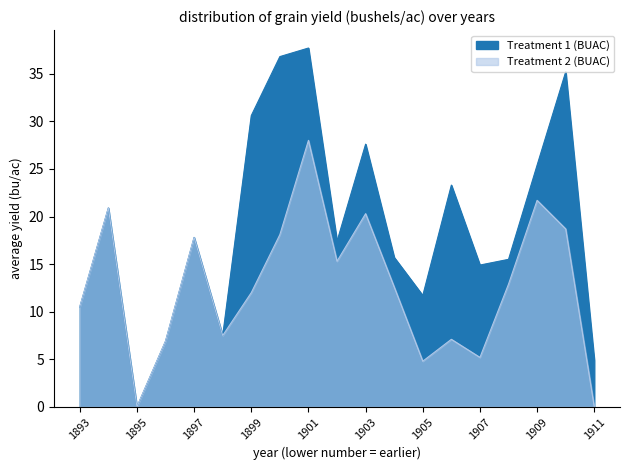

True or false: Treatment 2 (BUAC) and Treatment 1 (BUAC) intersect in this chart.

False